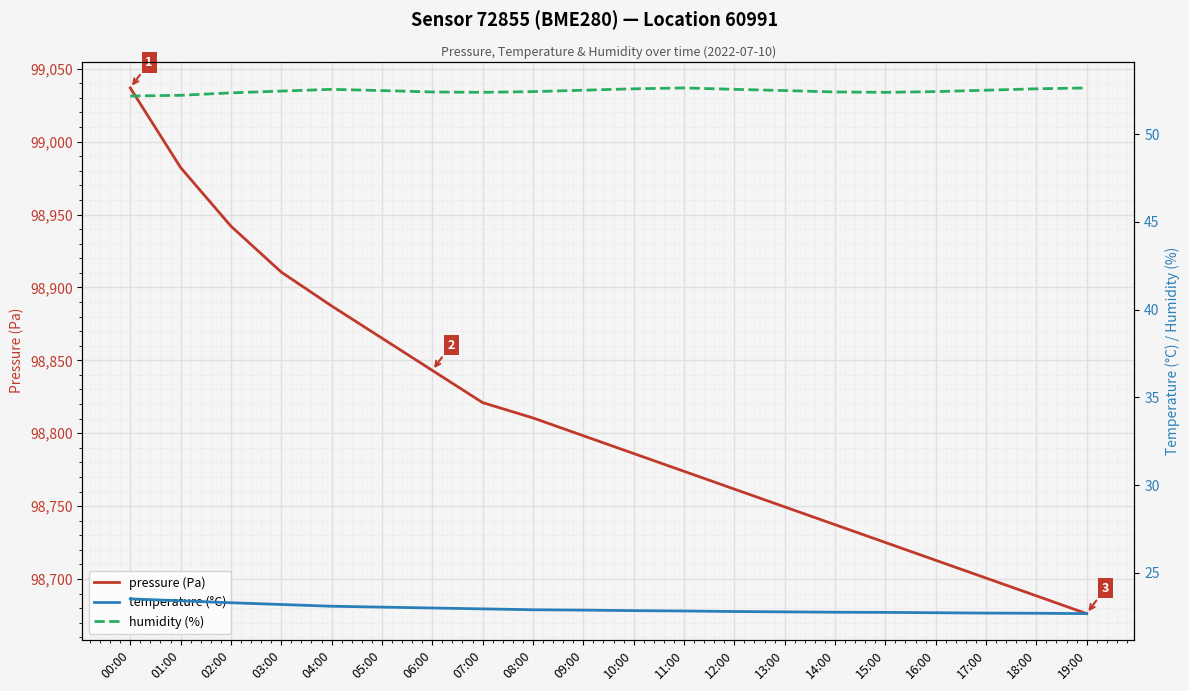

Which label corresponds to the smallest value in the chart?

19:00